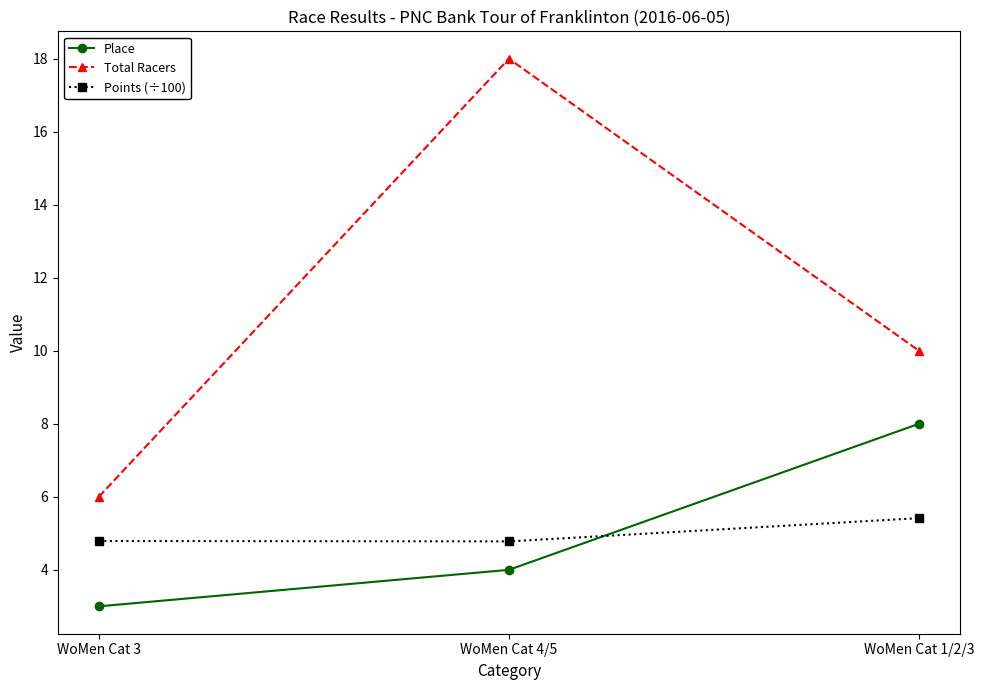

Reading left to right, extract all data points from this chart.

Place: WoMen Cat 3=3.0	WoMen Cat 4/5=4.0	WoMen Cat 1/2/3=8.0
Total Racers: WoMen Cat 3=6.0	WoMen Cat 4/5=18.0	WoMen Cat 1/2/3=10.0
Points (÷100): WoMen Cat 3=4.8	WoMen Cat 4/5=4.8	WoMen Cat 1/2/3=5.4